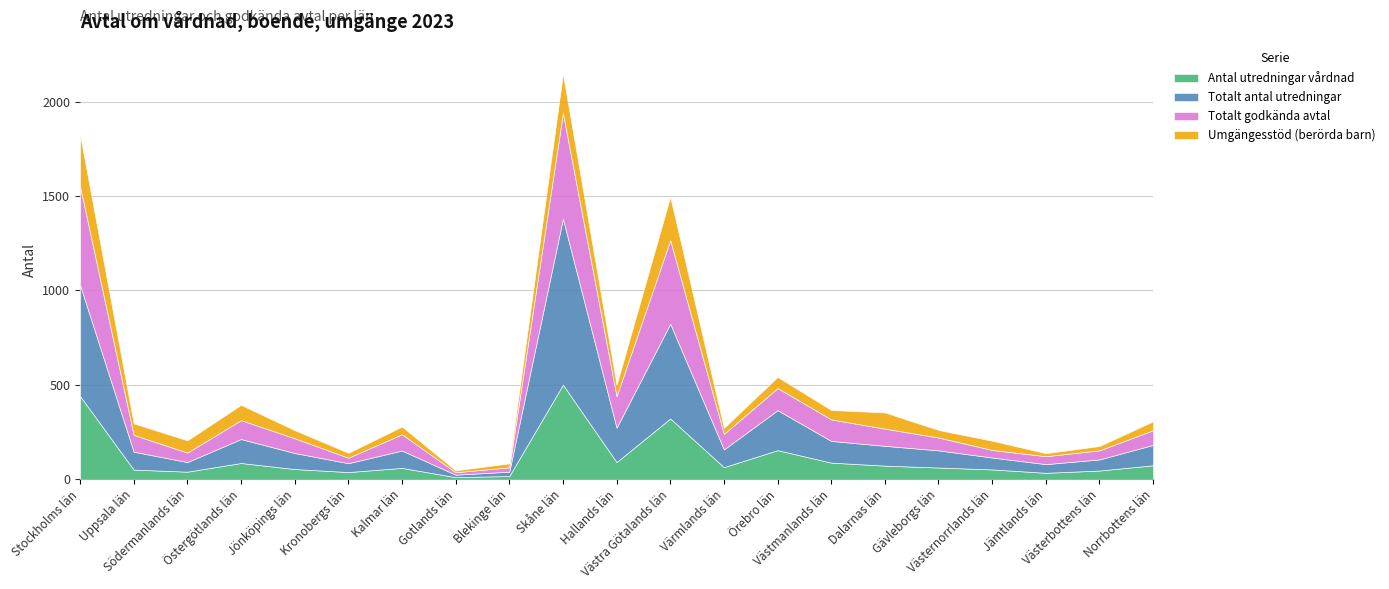

Reading left to right, list all the values displayed in this chart.

Antal utredningar vårdnad: 440	50	39	85	53	37	59	10	16	500	90	321	63	153	87	71	61	51	33	45	73
Totalt antal utredningar: 589	95	51	127	85	47	92	13	23	880	182	502	94	212	115	105	91	63	46	59	108
Totalt godkända avtal: 523	89	50	100	78	29	86	13	23	560	167	443	82	117	114	91	68	40	42	48	78
Umgängesstöd (berörda barn): 273	61	65	81	43	26	41	10	21	207	60	230	32	59	50	86	40	49	16	23	47